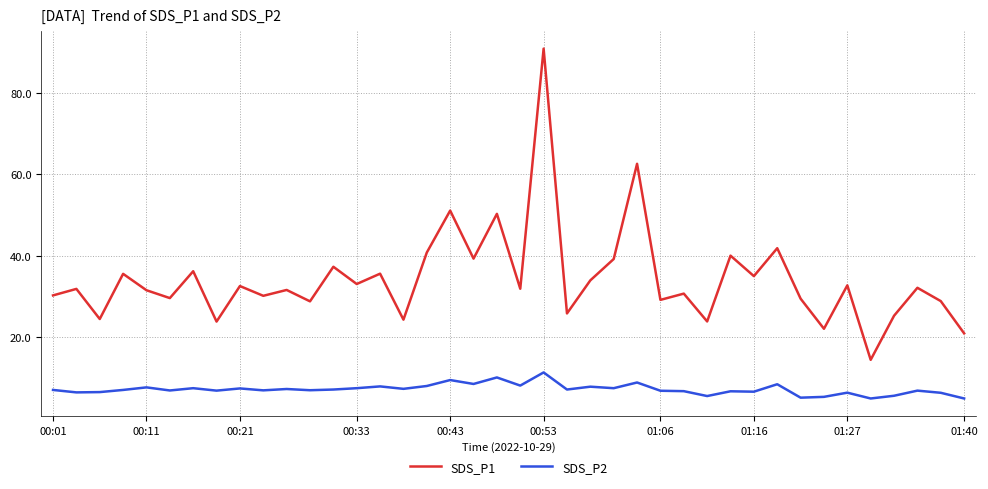

Which series has the largest total across all categories?

SDS_P1